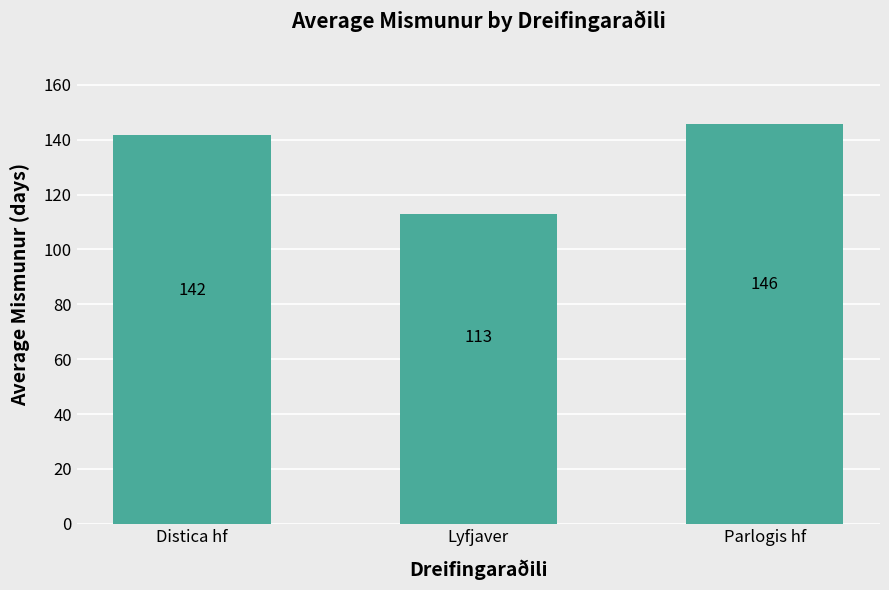

What is the label of the 3rd bar from the right?

Distica hf